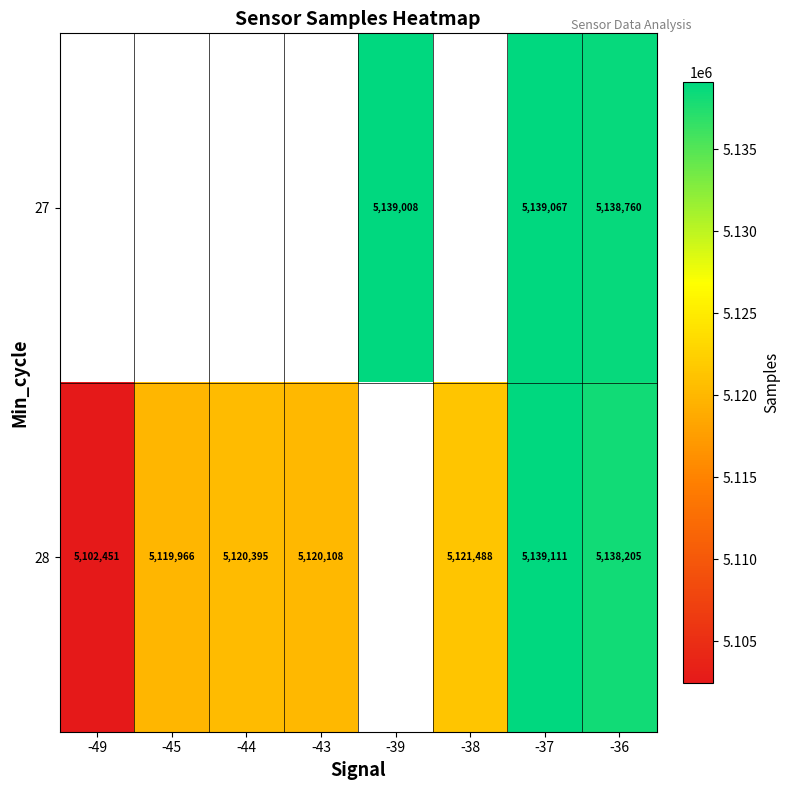

What is the sum of the 28 values at -38 and -49?

10223939